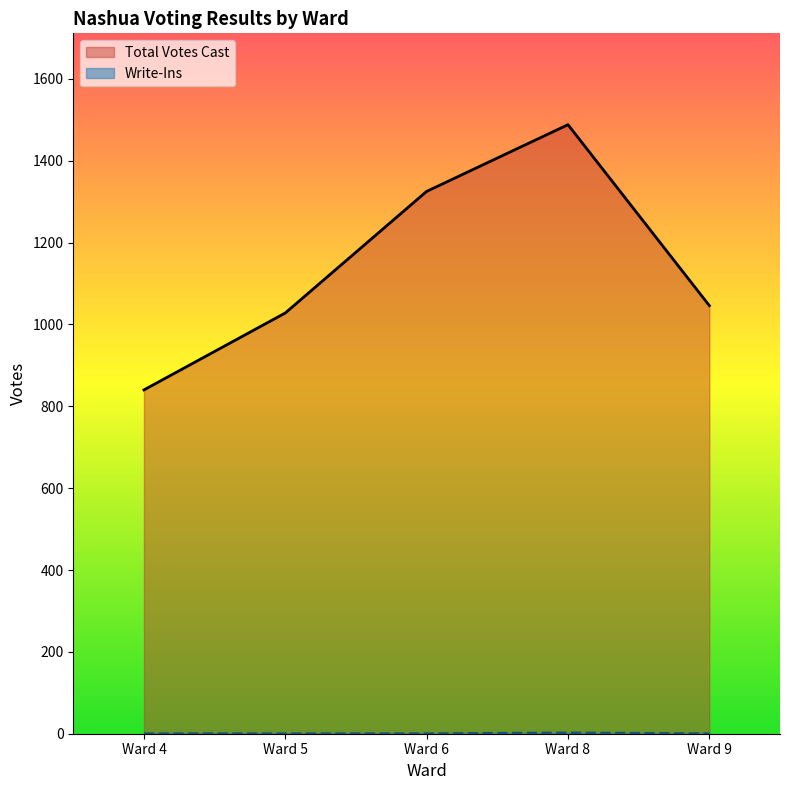

What is the spread (max minus min) of values at Ward 8?

1486